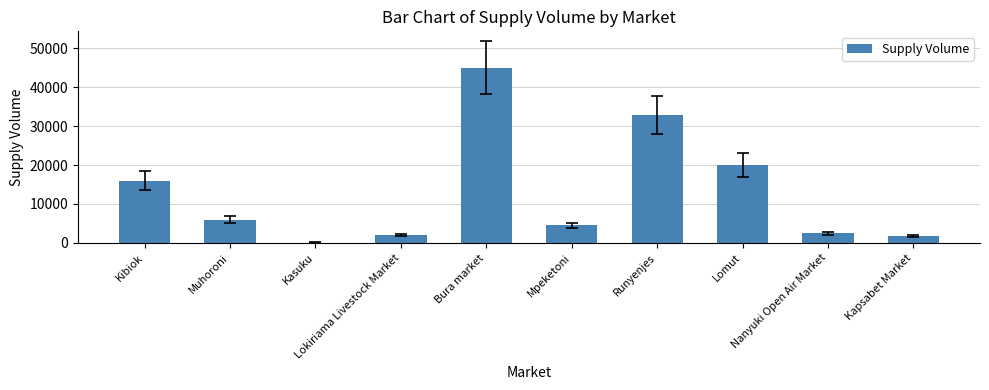

What is the greatest value displayed?

45000